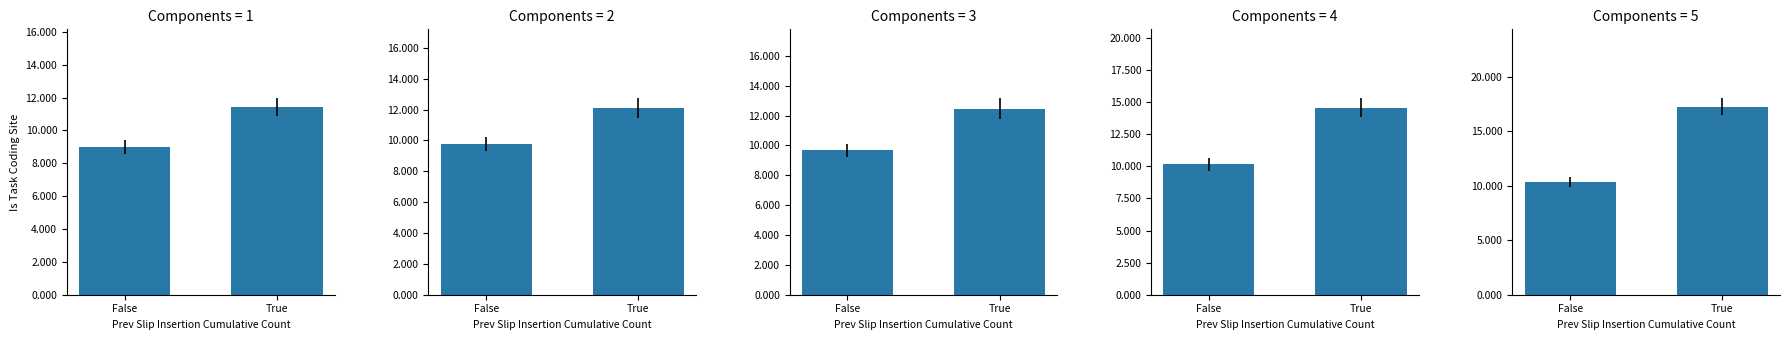

What is the label of the 2nd bar from the left?

True